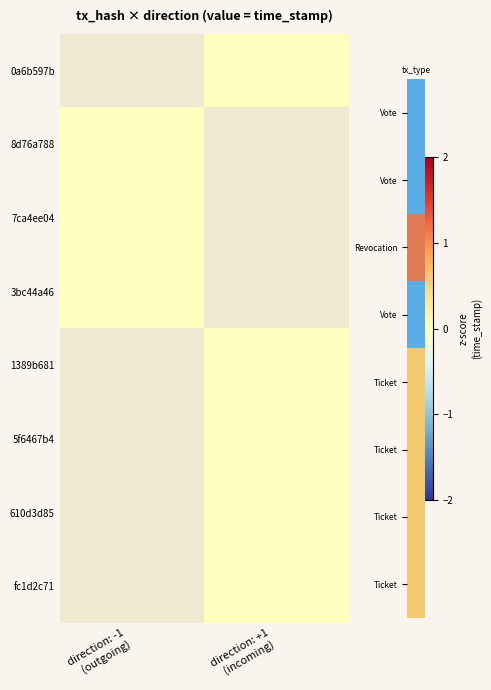

Is the value of 610d3d85 at direction: -1 (outgoing) greater than the value of 7ca4ee04 at direction: -1 (outgoing)?

No